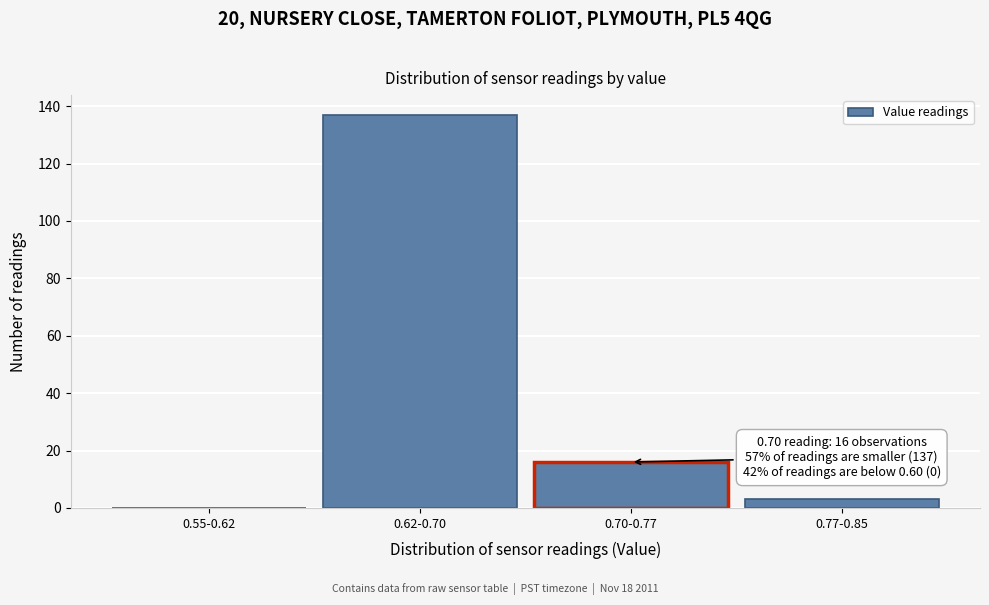

Reading left to right, what are all the values shown in this chart?

0.55-0.62=0	0.62-0.70=137	0.70-0.77=16	0.77-0.85=3